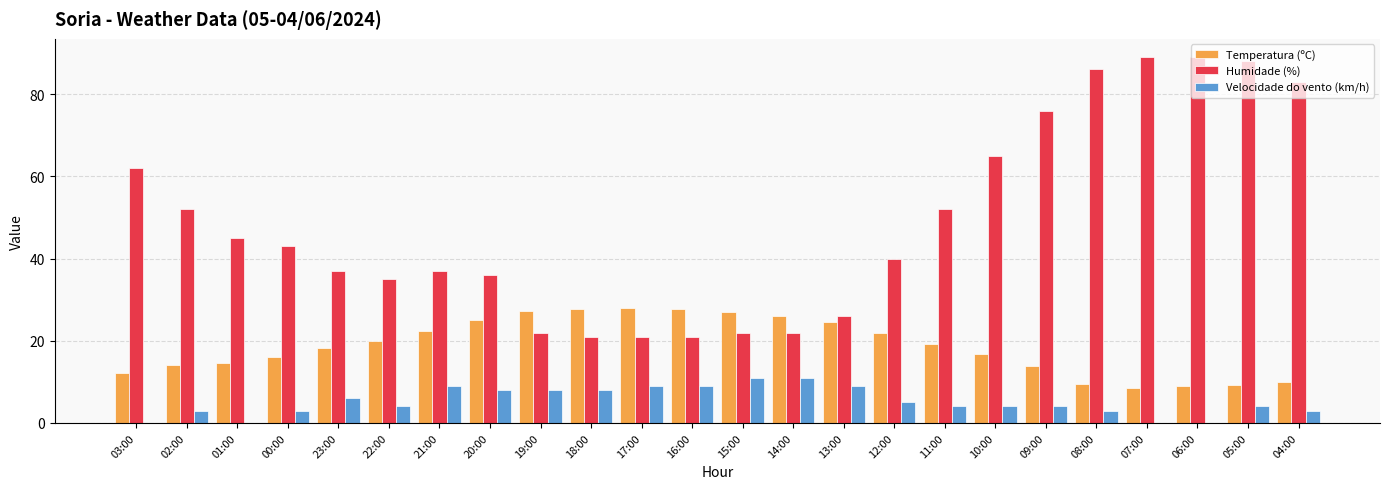

The Temperatura (ºC) series shows 24.6 at 13:00. True or false?

True